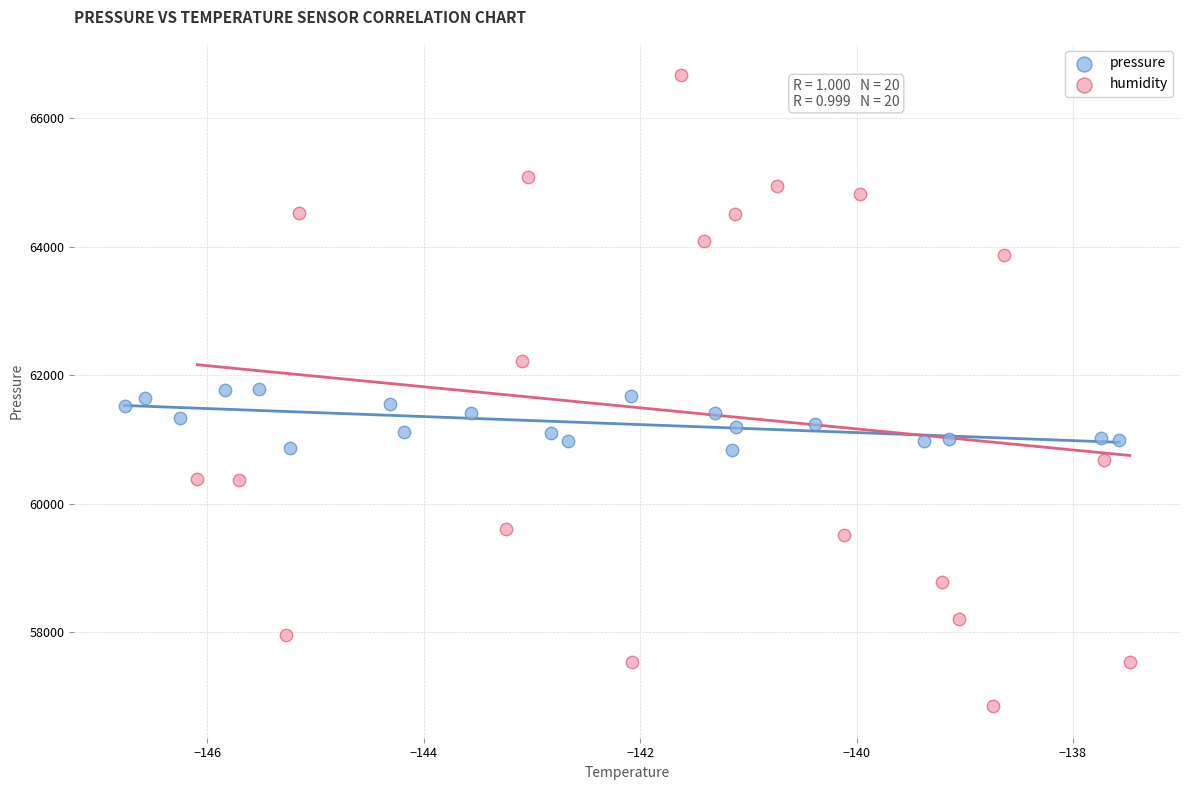

Which series reaches the minimum Y coordinate?

humidity